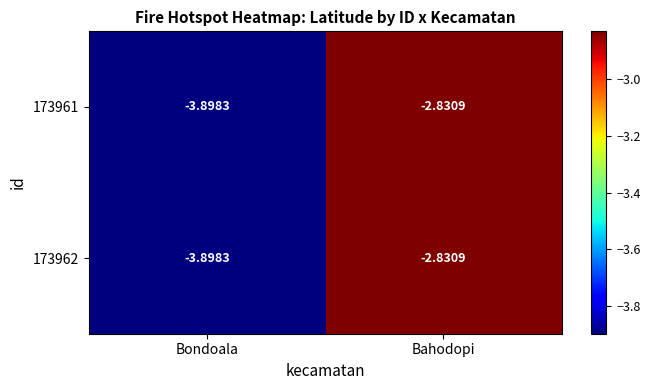

List the labels in order of 173962 value, largest first.

Bahodopi, Bondoala